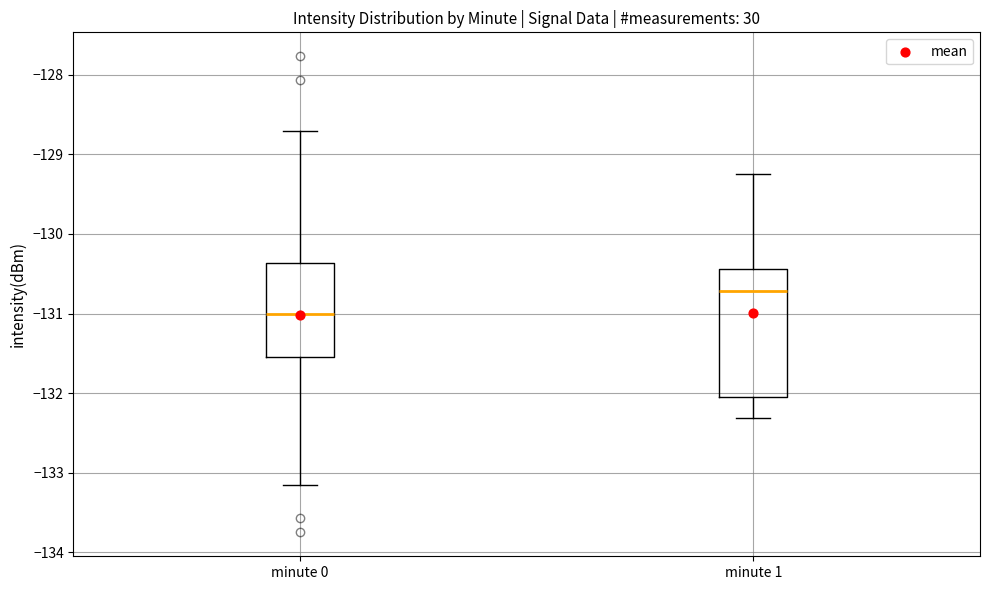

Which box's median line is the highest?

minute 1